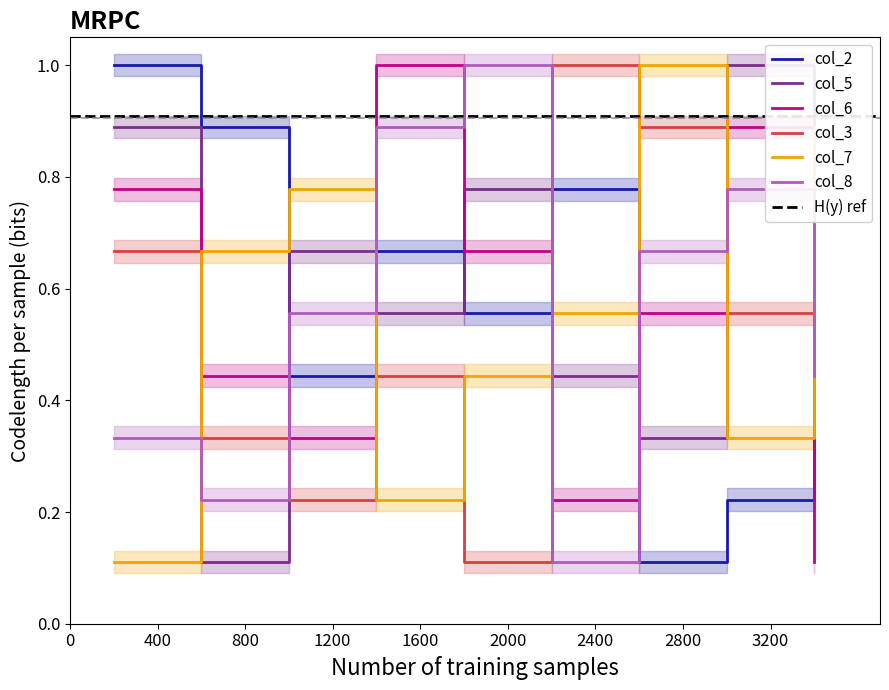

Which series ends up on top after the final intersection of col_7 and col_5?

col_7